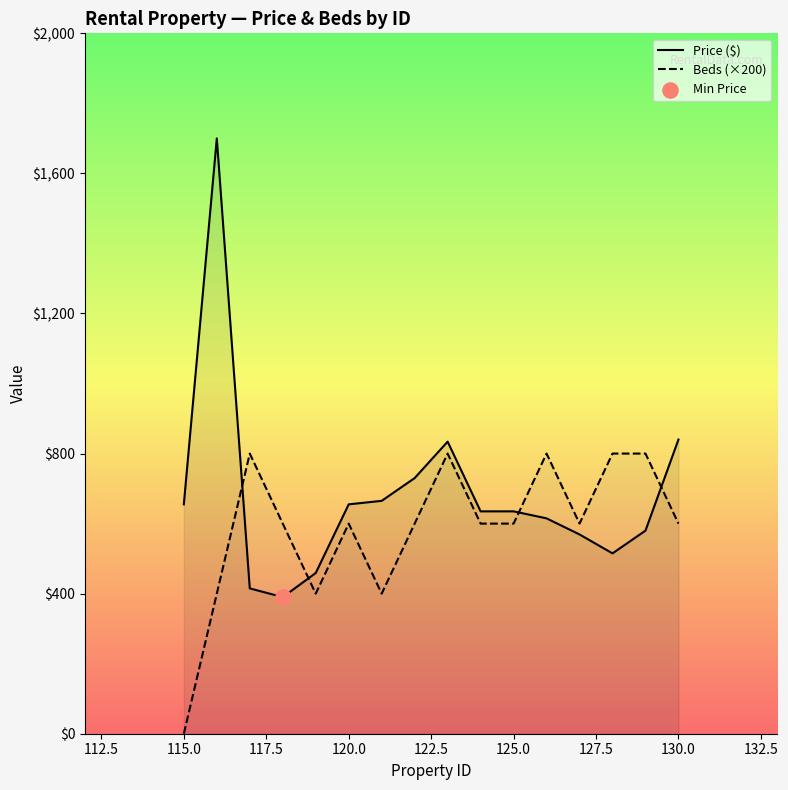

Which series has the largest total across all categories?

Price ($)